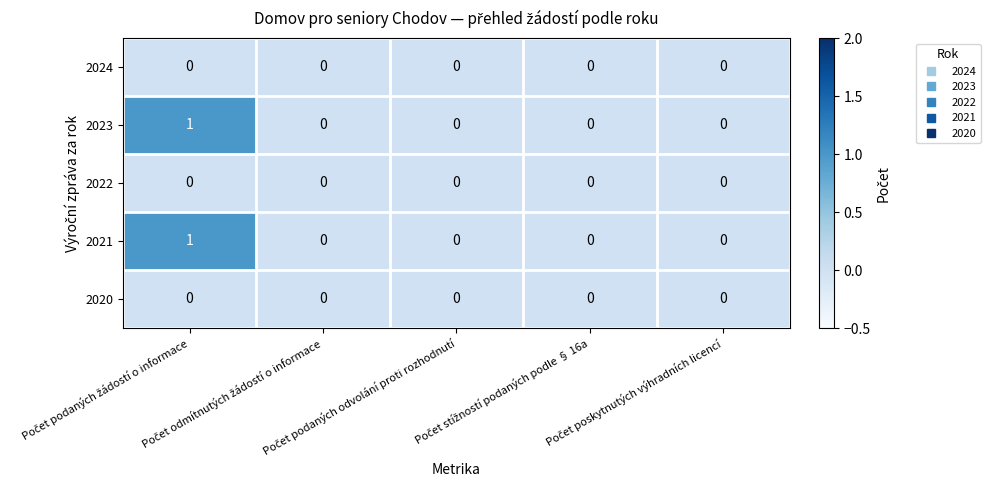

How many 2021 values are between 0 and 1?

5